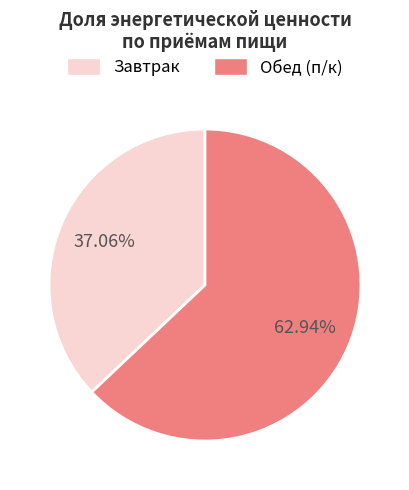

Is there any slice that represents more than half of the pie?

Yes